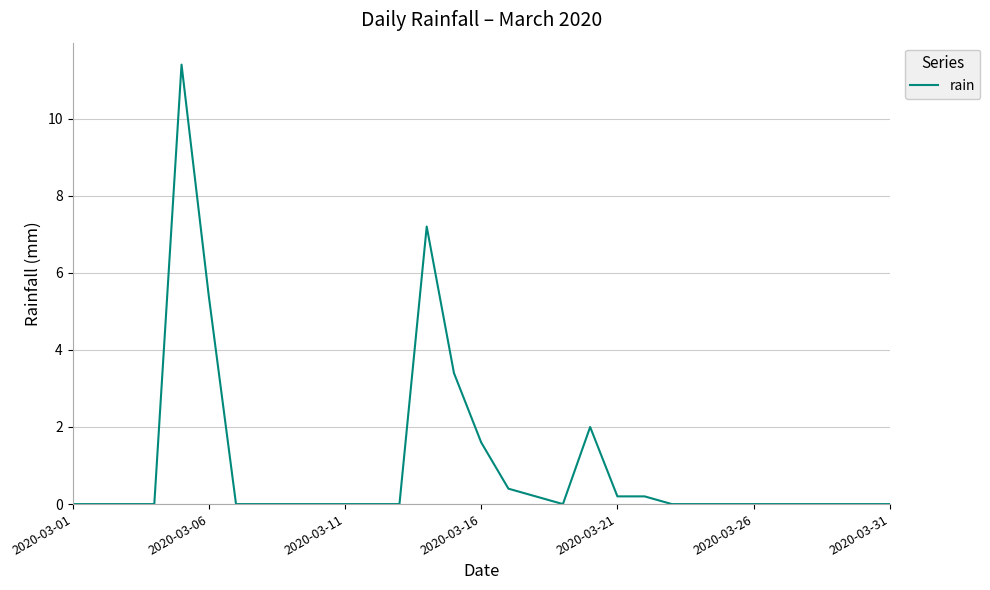

What is the greatest value displayed?

11.4